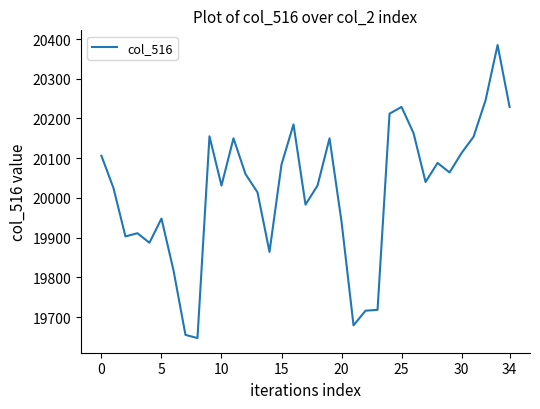

What is the minimum value shown in the chart?

19647